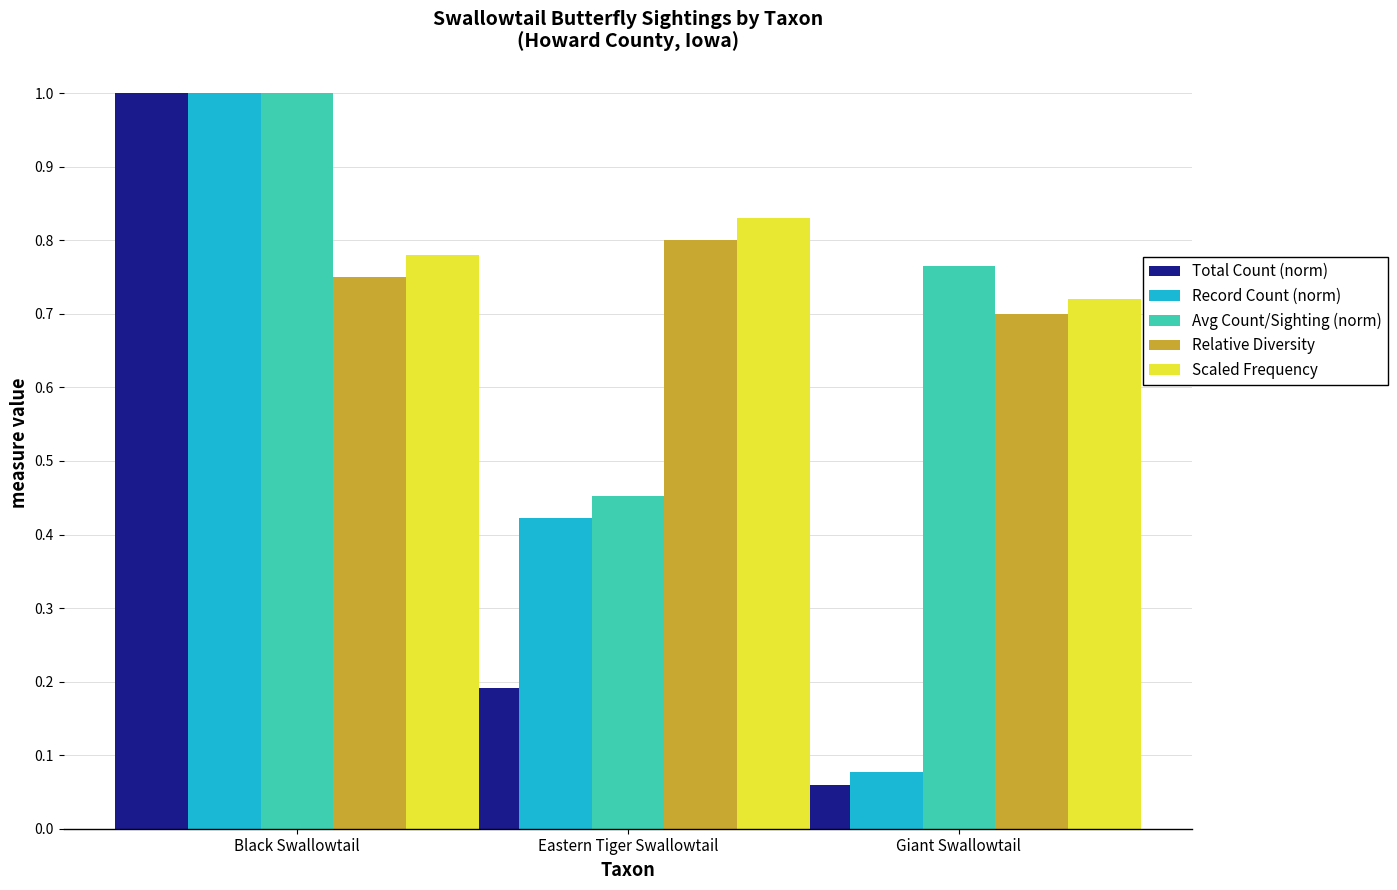

Where is Scaled Frequency nearest to the value 0?

Giant Swallowtail